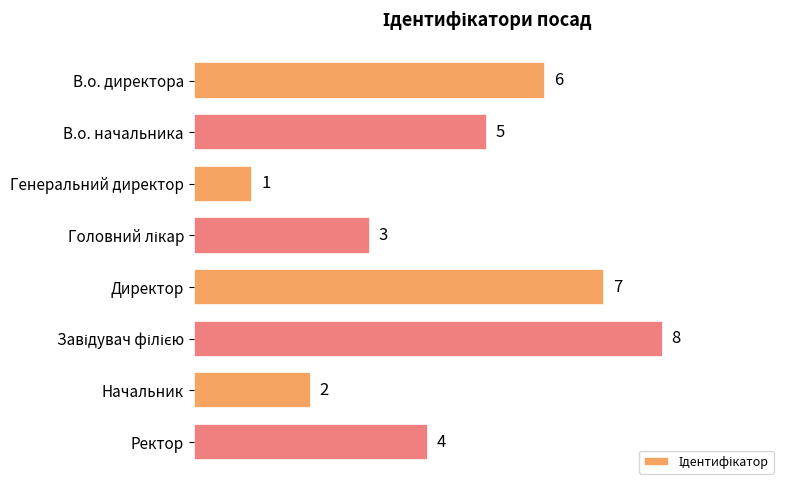

What is the change in value from В.о. начальника to Директор?

+2